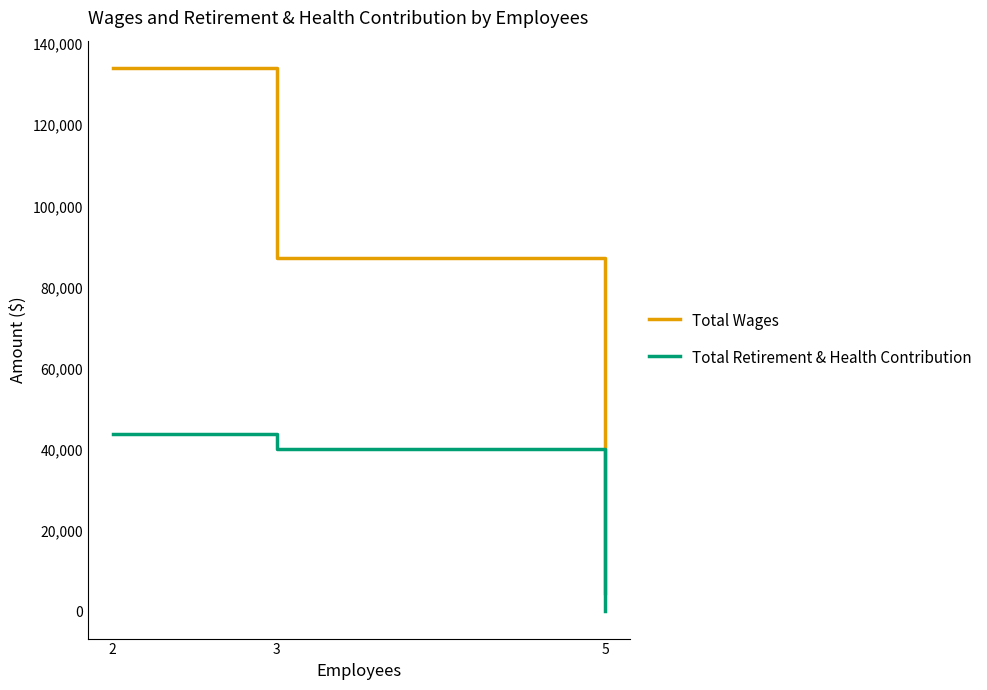

At which label does Total Wages first exceed 87126?

2